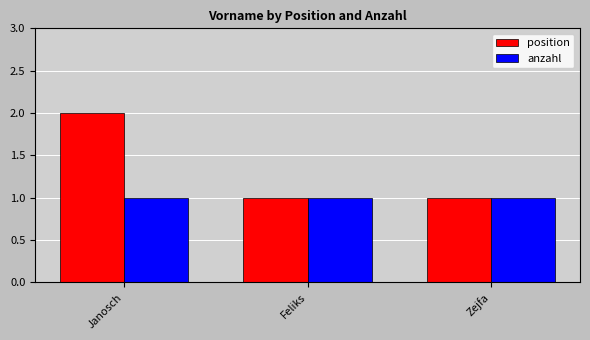

Are the bars horizontal?

No